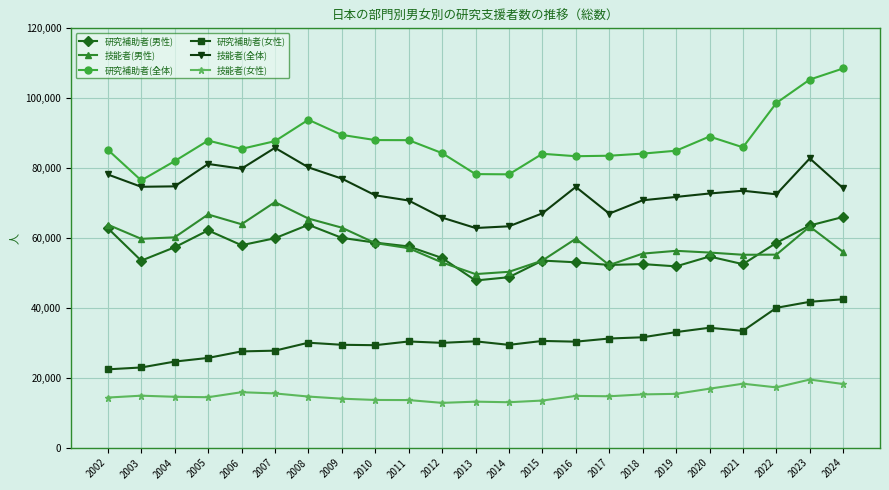

True or false: 技能者(女性) and 研究補助者(全体) intersect in this chart.

False